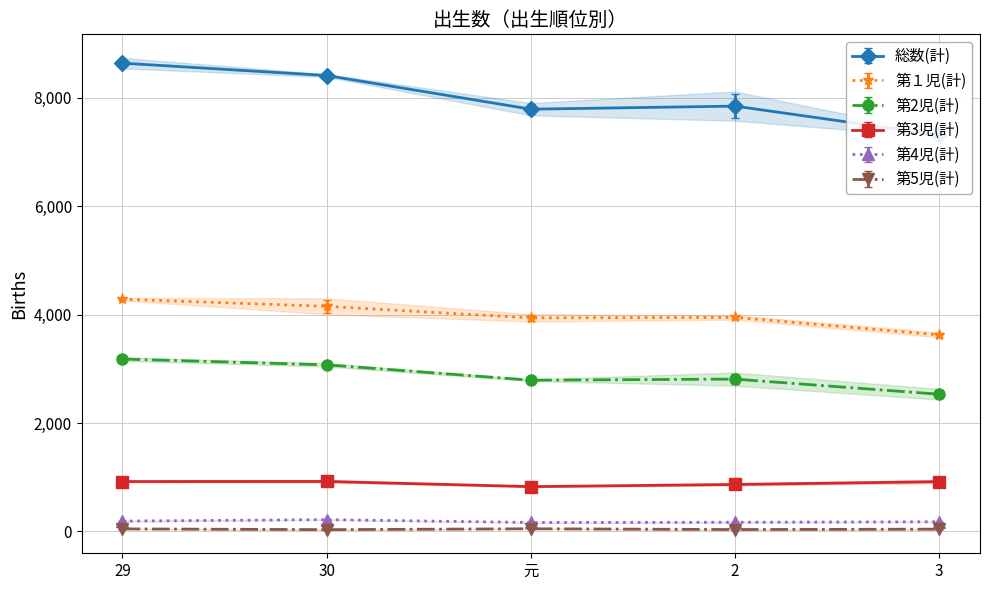

List the series in order of their peak value, highest first.

総数(計), 第１児(計), 第2児(計), 第3児(計), 第4児(計), 第5児(計)